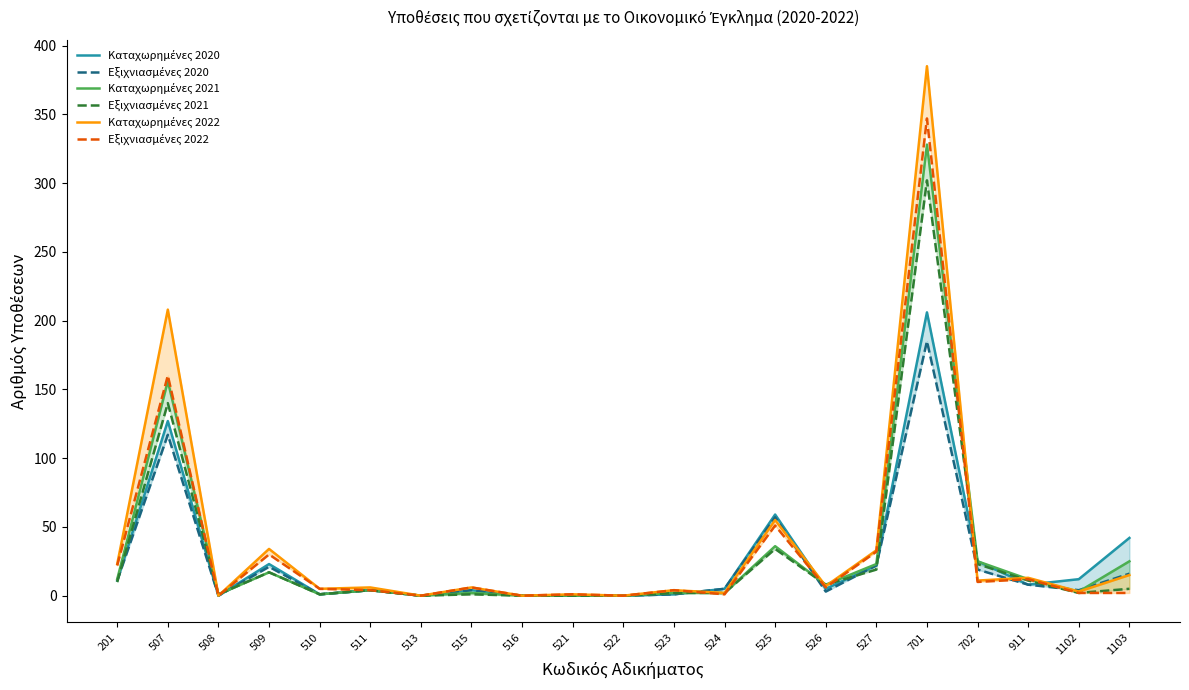

At which label is Καταχωρημένες 2020 closest to 103?

507